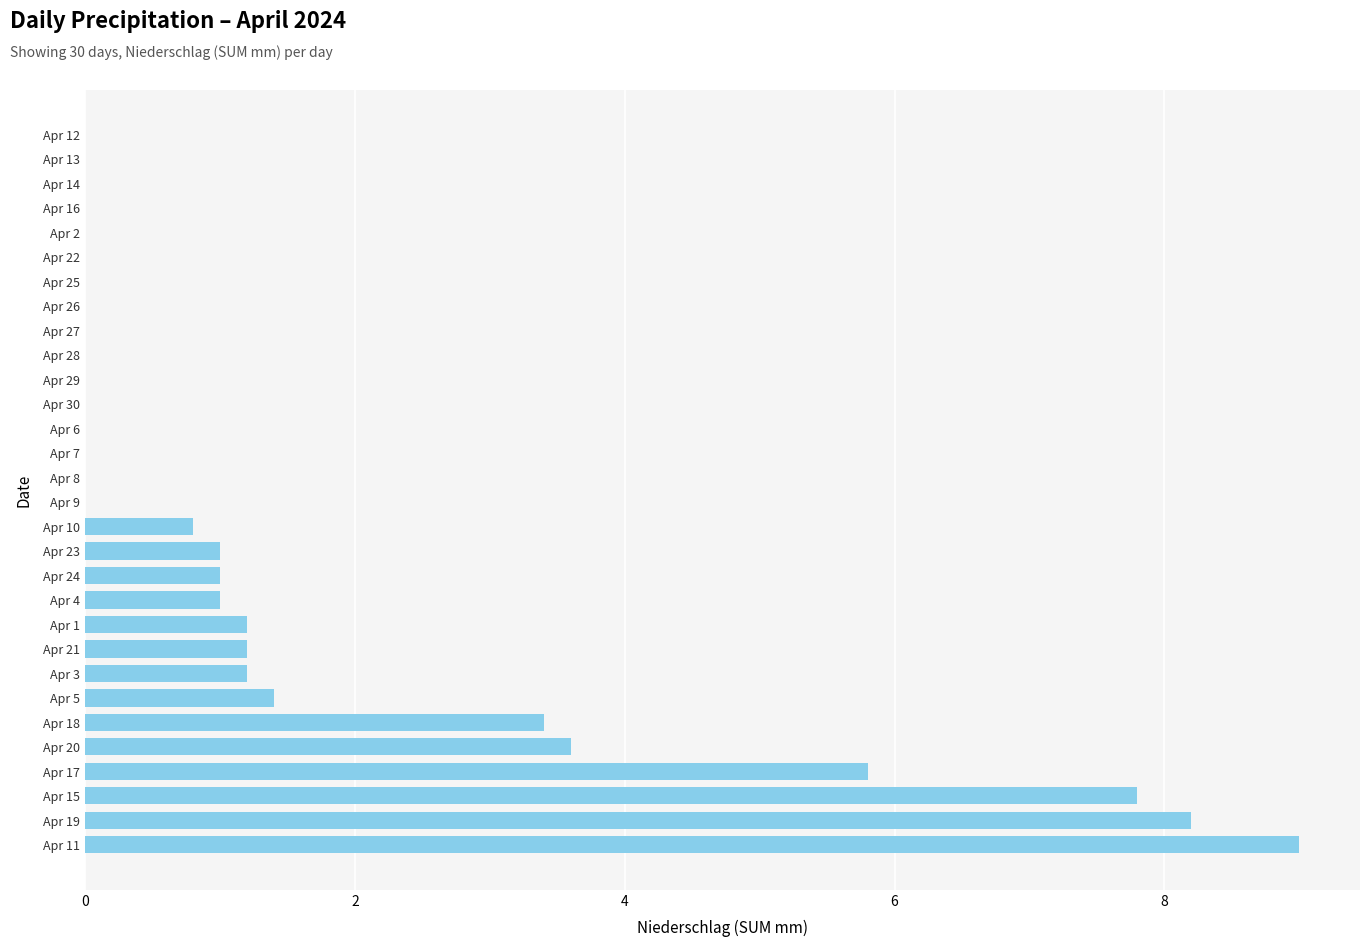

How many data points does each series have?

30